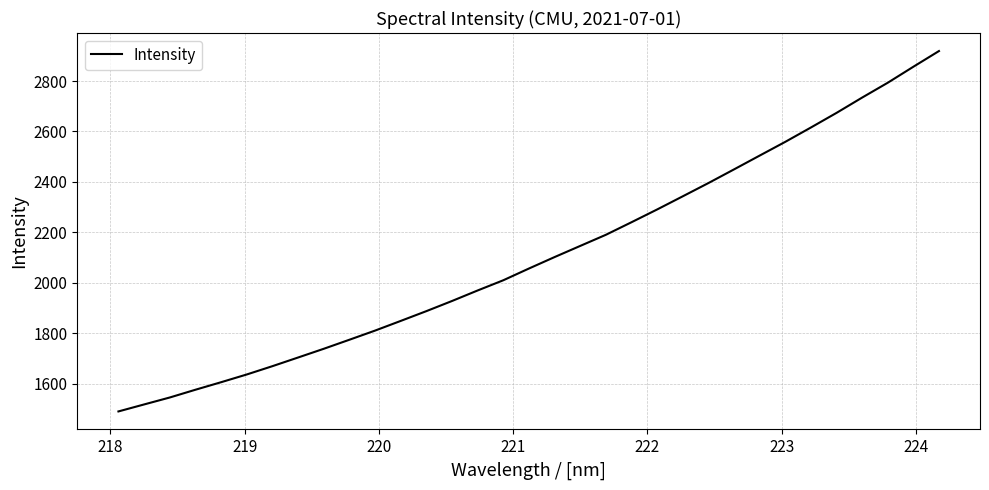

What is the smallest value displayed?

1489.5